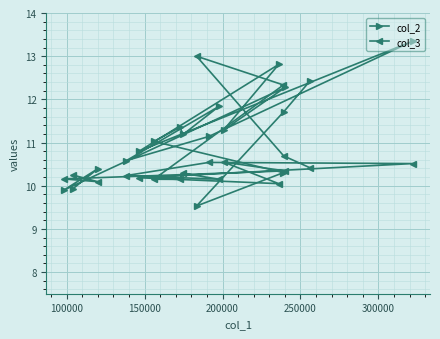

Rank the series by their average value, from lowest to highest.

col_3, col_2